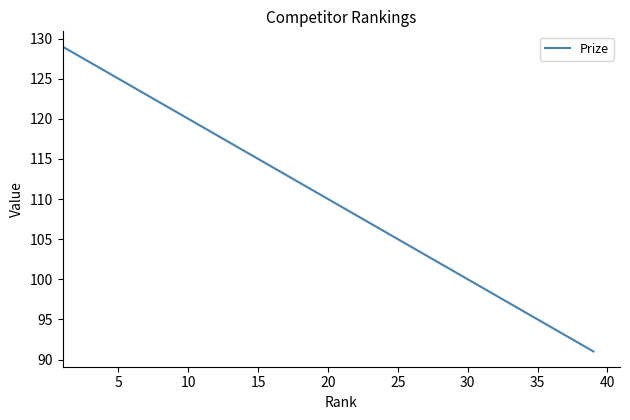

What is the minimum value shown in the chart?

91